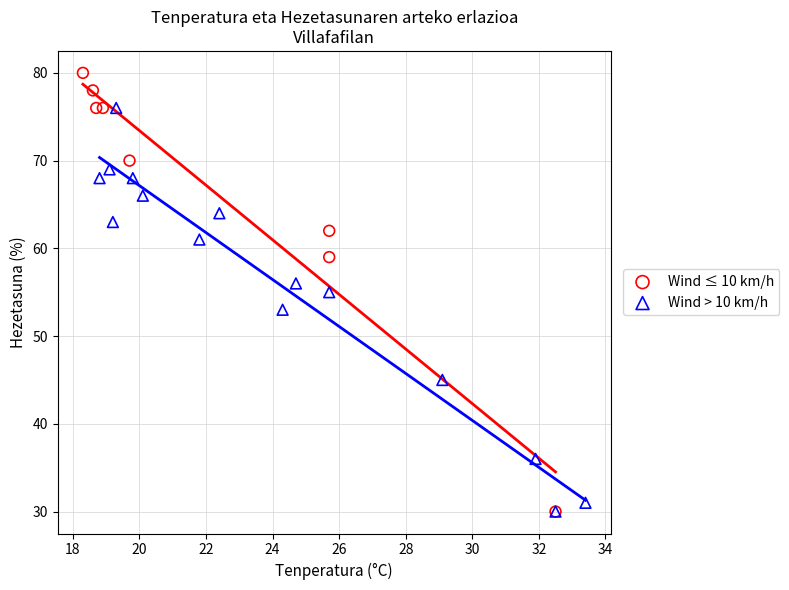

Which series has the widest spread of Y values?

Wind ≤ 10 km/h